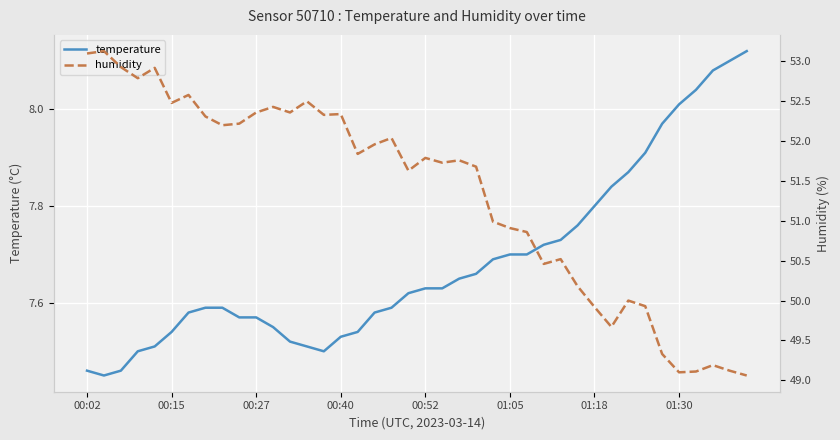

What position from the right is 8?

32